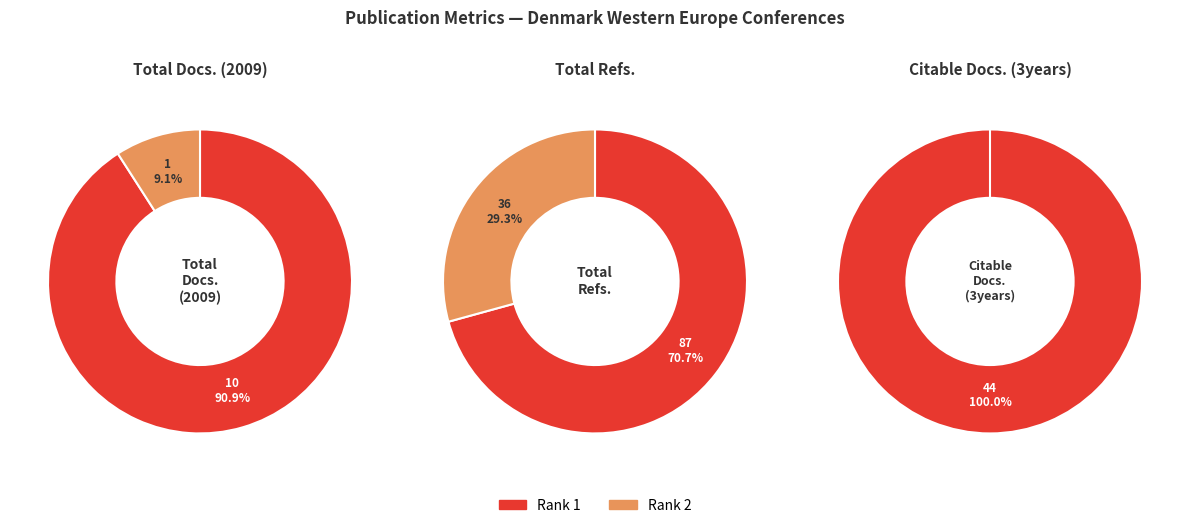

Which series changed the most between Rank 1 and Rank 2?

Total Refs.